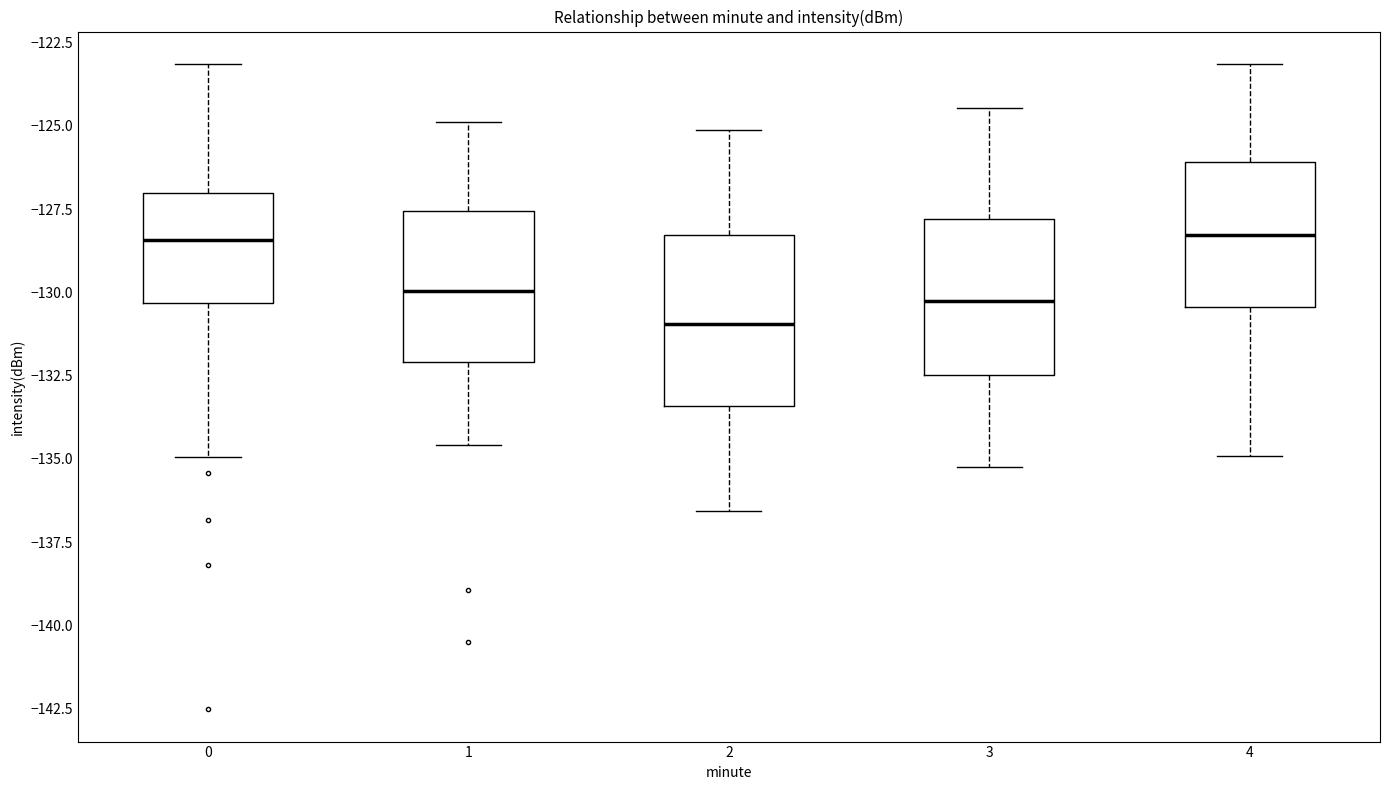

Where is the lower edge of the box at x = 2 on the y-axis? The values are not printed on the chart, so give them approximately, as read against the axis.

-133.5